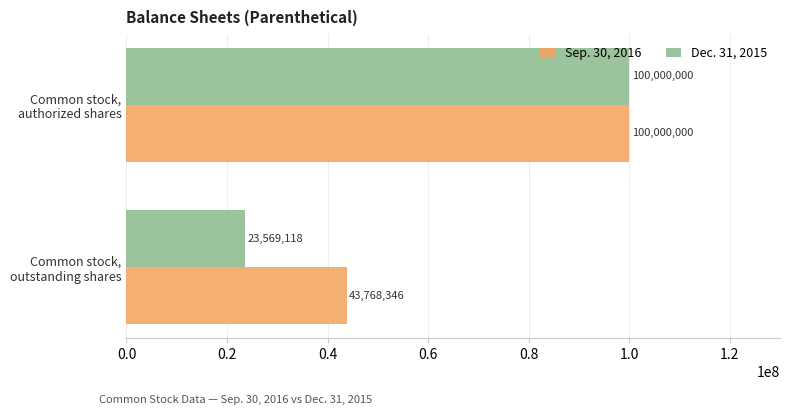

What is the sum of all Dec. 31, 2015 values?

123569118